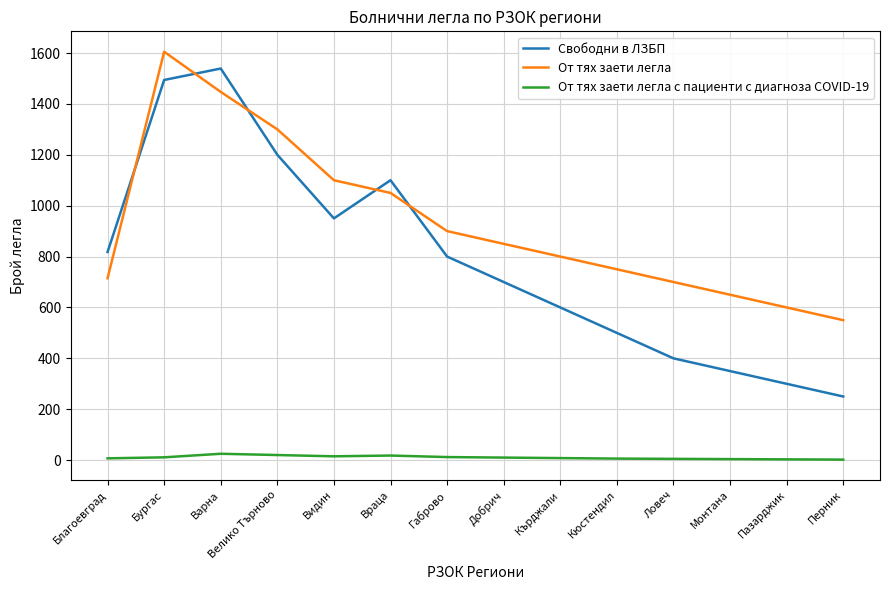

Which series has the largest total across all categories?

От тях заети легла